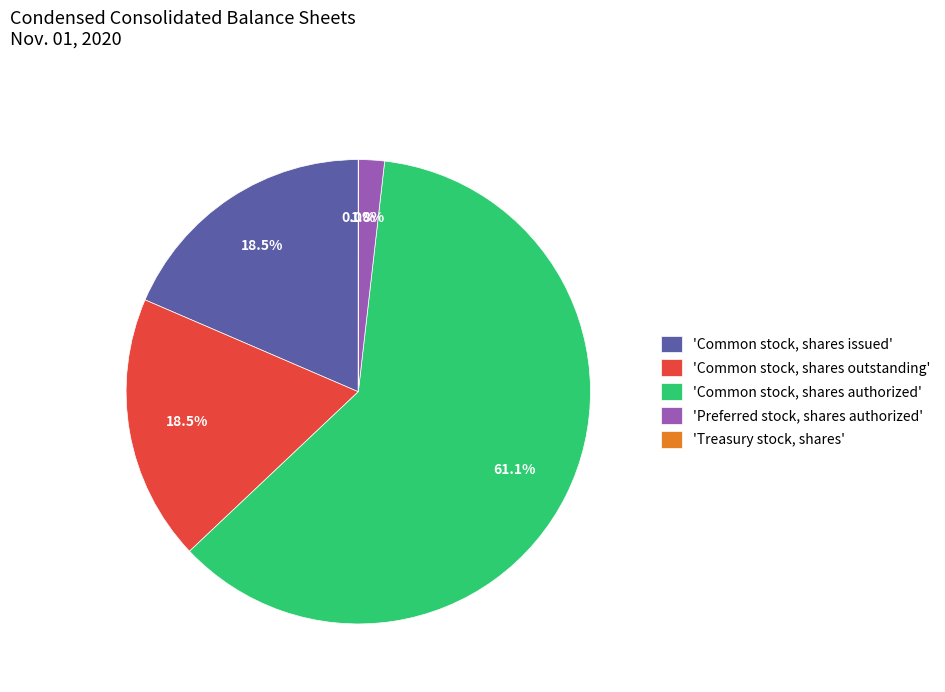

Is the sum of 'Common stock, shares outstanding' and 'Preferred stock, shares authorized' greater than half?

No